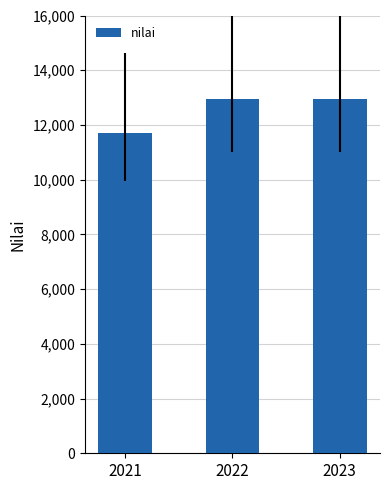

What is the change in value from 2021 to 2023?

+1246